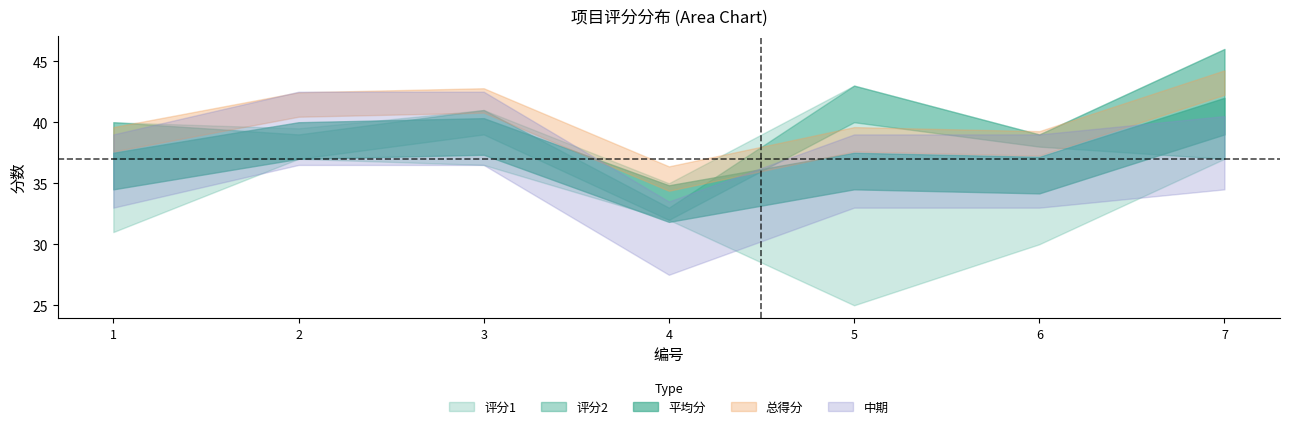

True or false: 总得分 has more than 0 points higher than both neighbors.

True